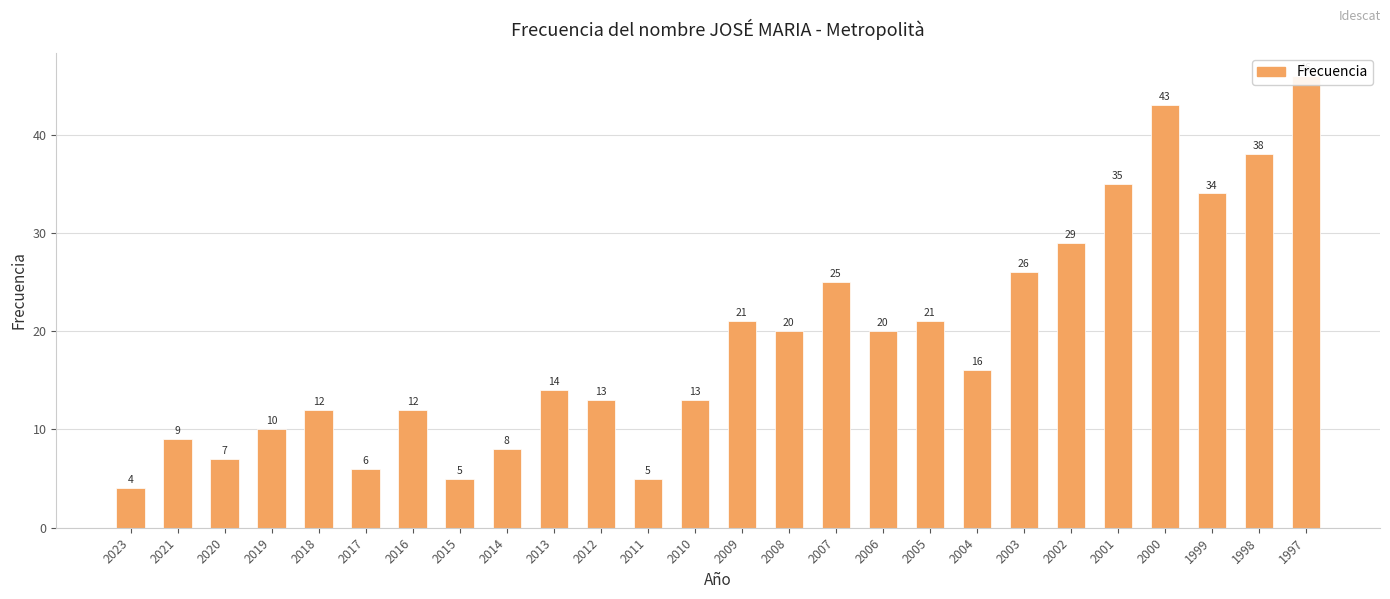

Which category has the highest value across all series?

1997